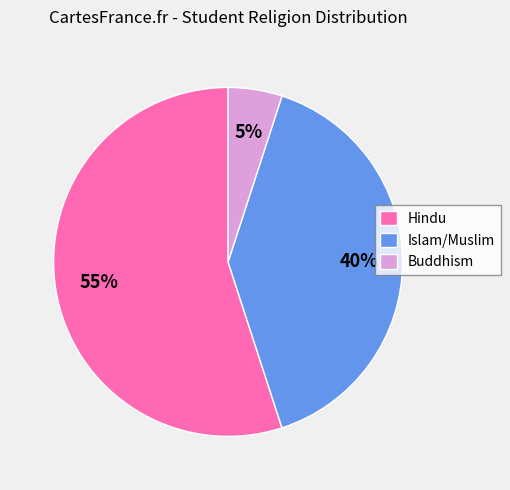

What is the ratio of the value at Hindu to the value at Buddhism?

11.0